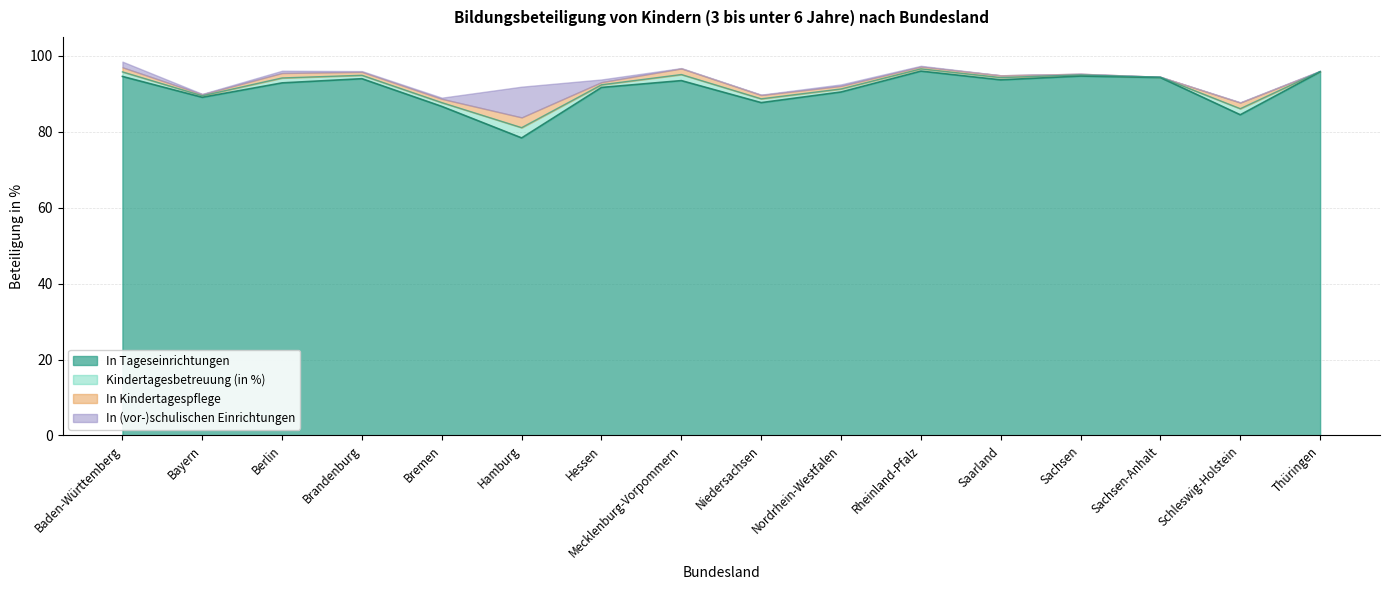

At which label does In Tageseinrichtungen reach its minimum?

Hamburg